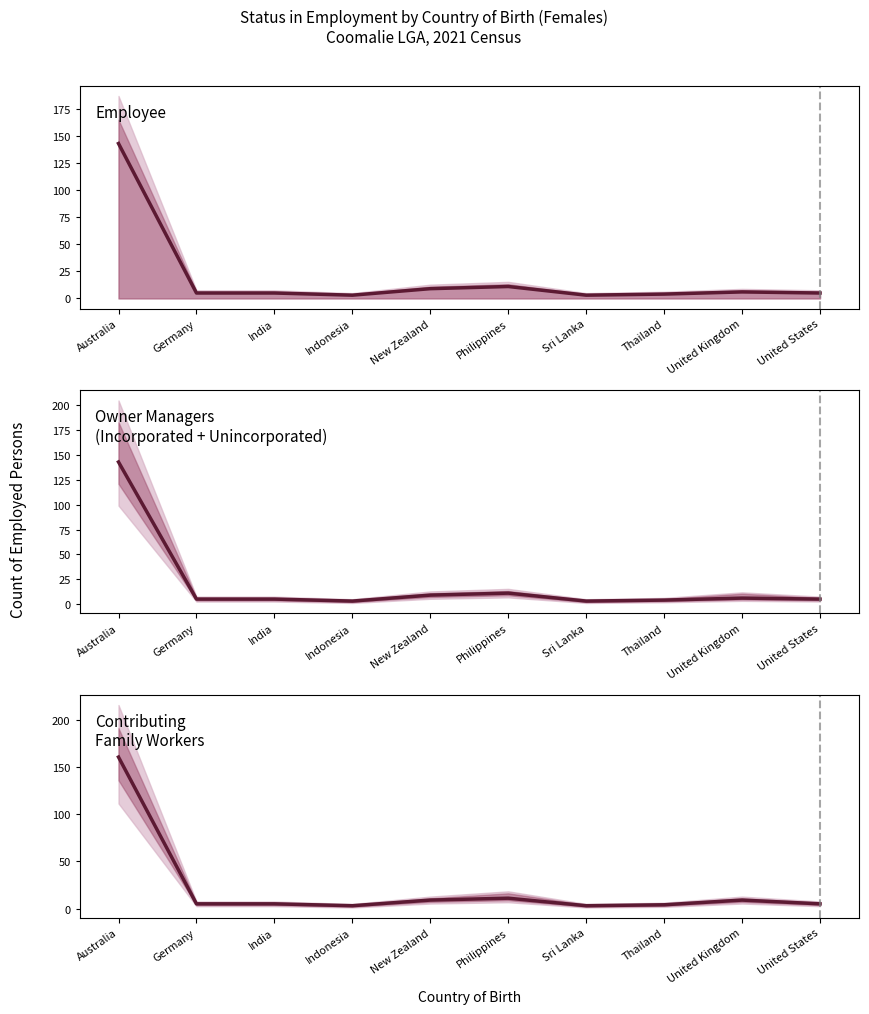

Reading left to right, extract all data points from this chart.

Employee: Australia=143	Germany=5	India=5	Indonesia=3	New Zealand=9	Philippines=11	Sri Lanka=3	Thailand=4	United Kingdom=6	United States=5
Owner Managers
(Incorporated + Unincorporated): Australia=143	Germany=5	India=5	Indonesia=3	New Zealand=9	Philippines=11	Sri Lanka=3	Thailand=4	United Kingdom=6	United States=5
Contributing
Family Workers: Australia=161	Germany=5	India=5	Indonesia=3	New Zealand=9	Philippines=11	Sri Lanka=3	Thailand=4	United Kingdom=9	United States=5